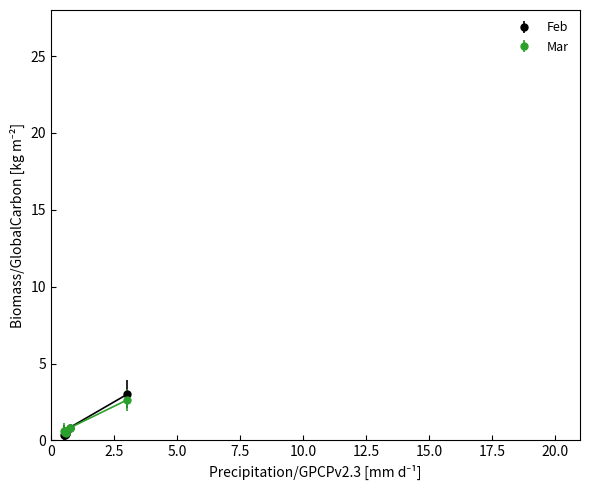

What is the maximum value shown in the chart?

3.0